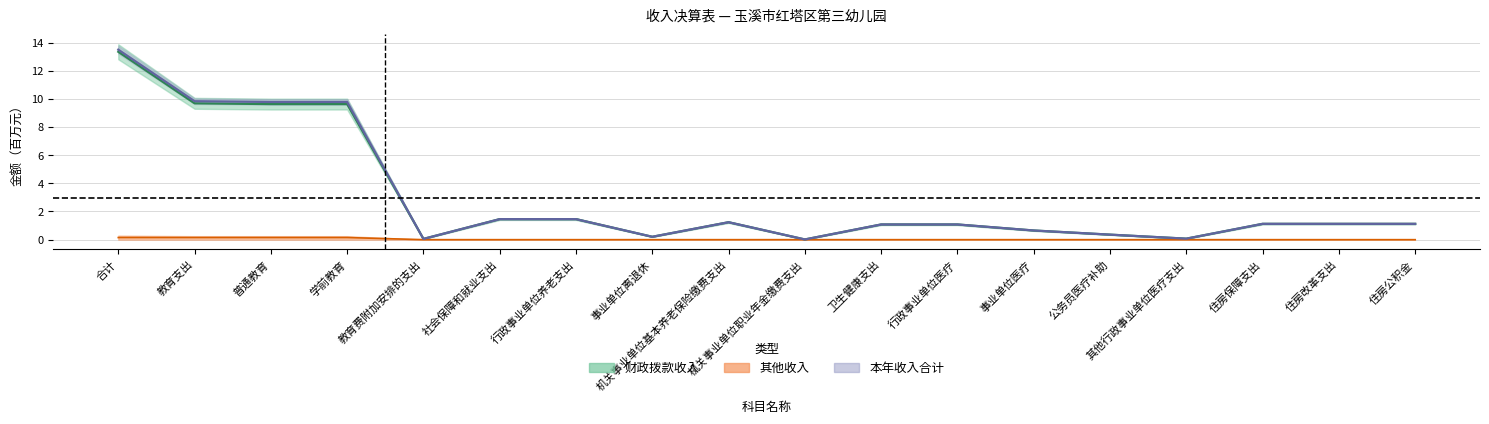

The 本年收入合计 series shows 9.8 at 学前教育. True or false?

True